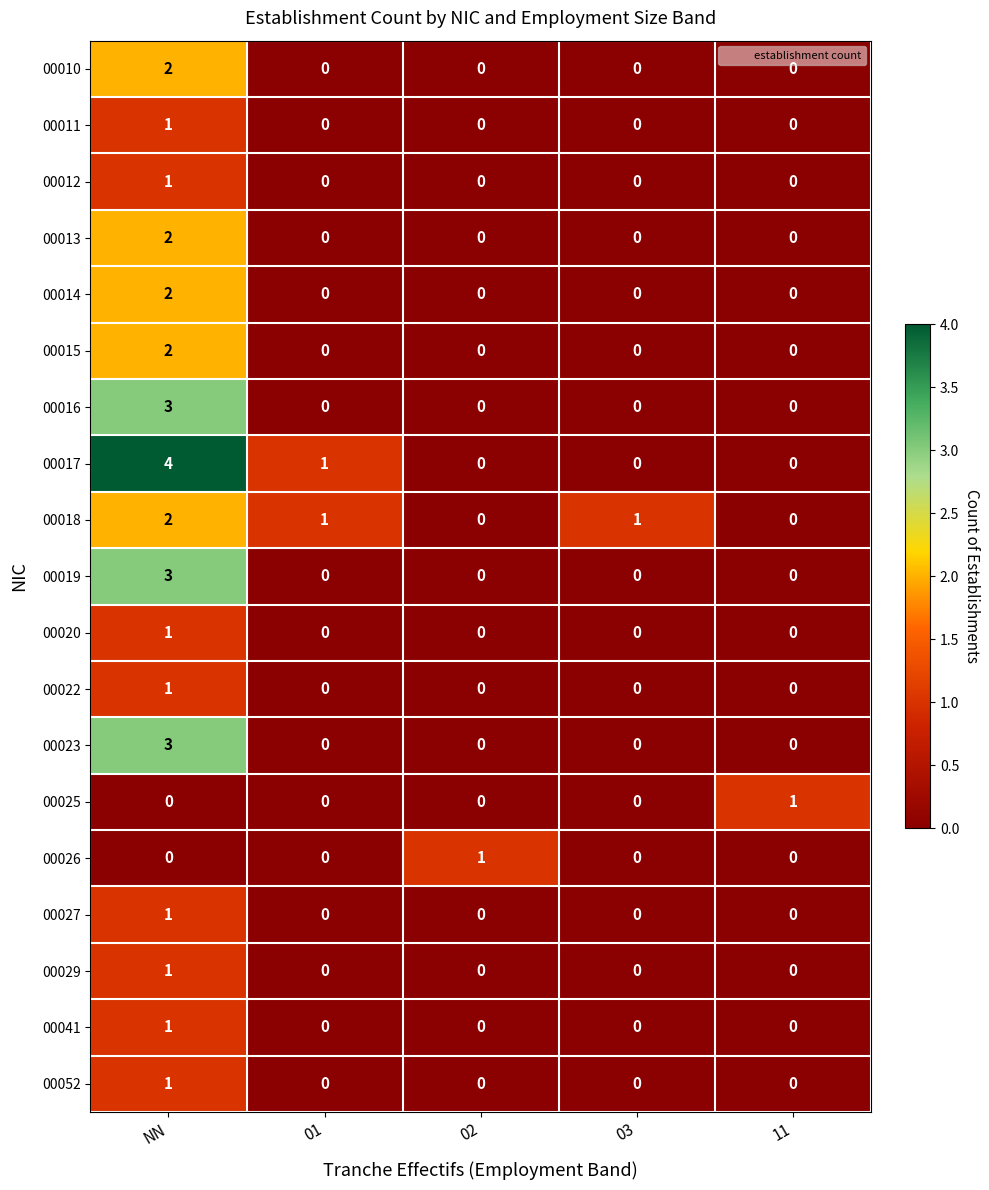

At which label does 00015 reach its peak?

NN